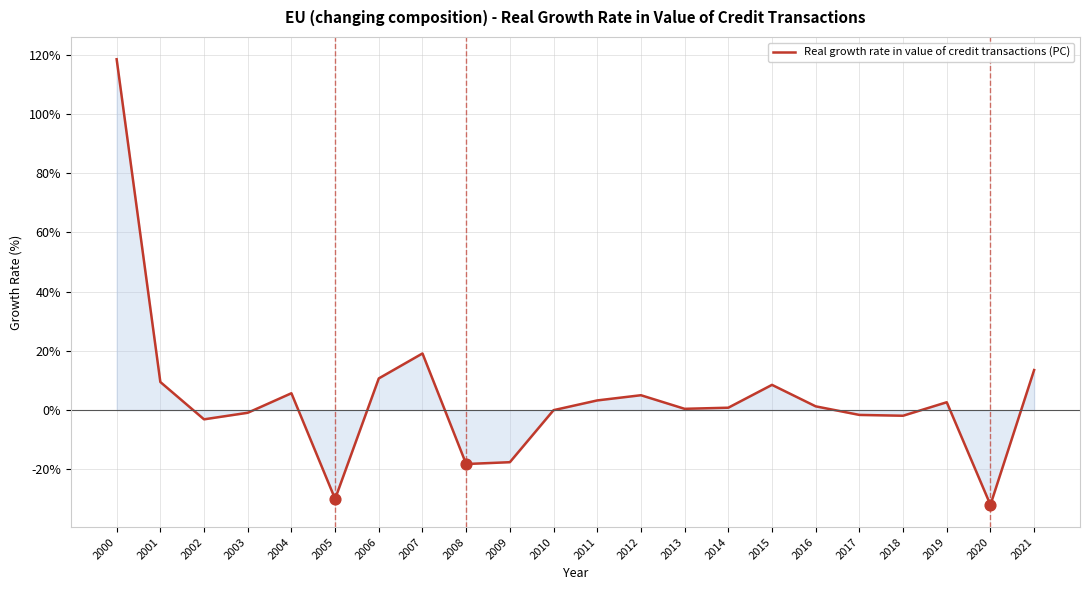

Approximately how many times larger is the value at 2015 compared to 2007?

0.4